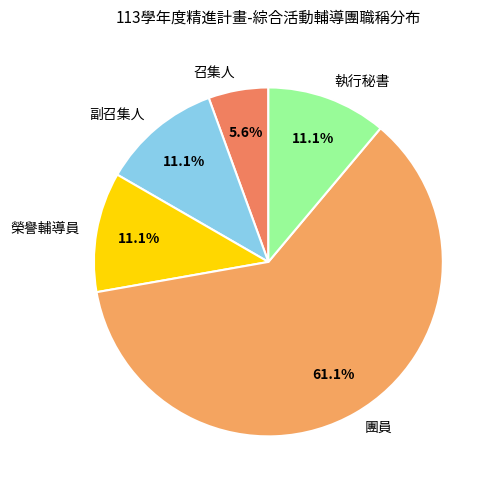

Do 副召集人 and 召集人 together represent more than half of the pie?

No